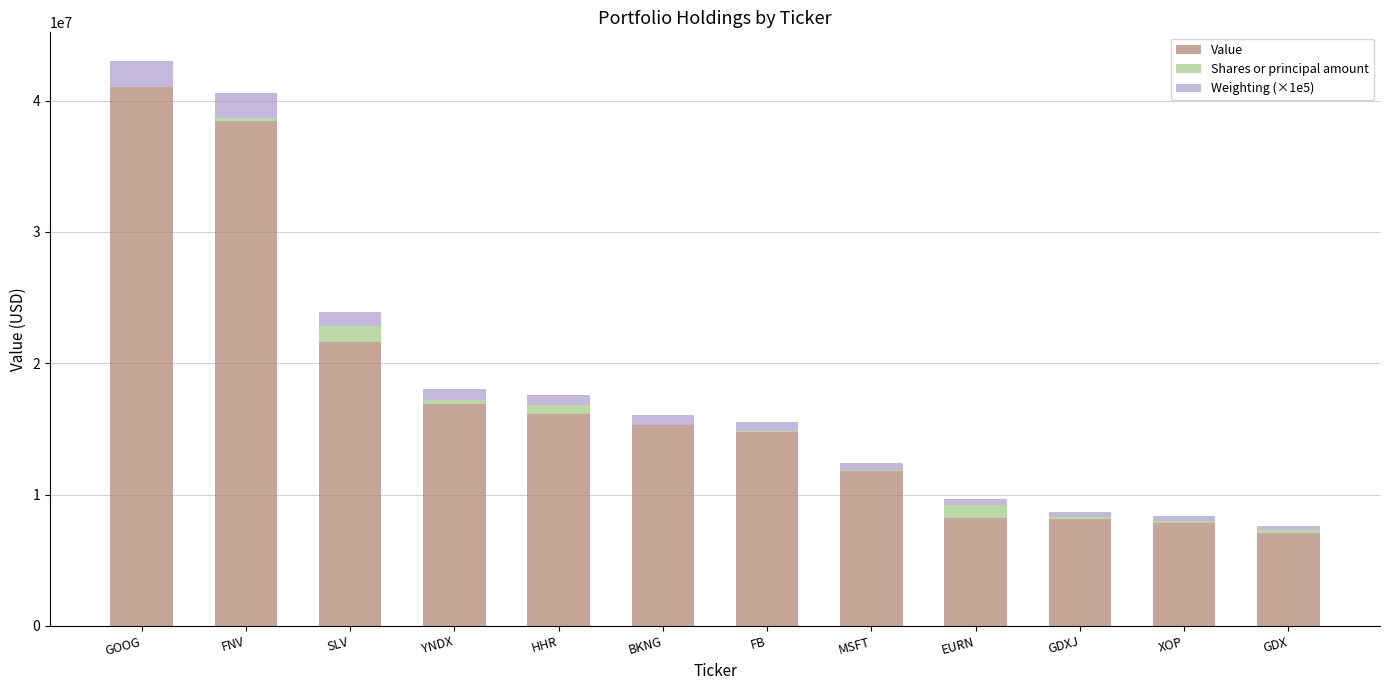

Is it true that Value equals 8228000 at EURN?

True